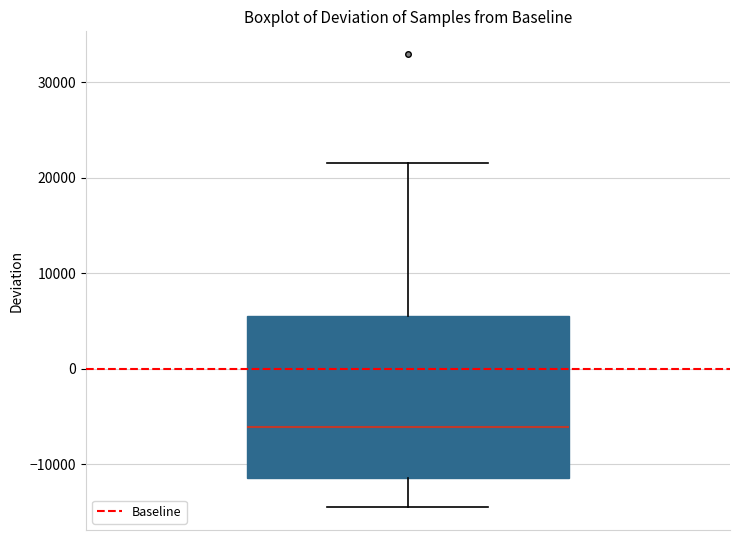

Read this box plot against the y-axis: the position of the median line, the range covered by the box, and the ends of both whiskers. The values are not printed on the chart, so give them approximately, as read against the axis.

median -6000, box -11000 to 5000, whiskers -15000 to 22000